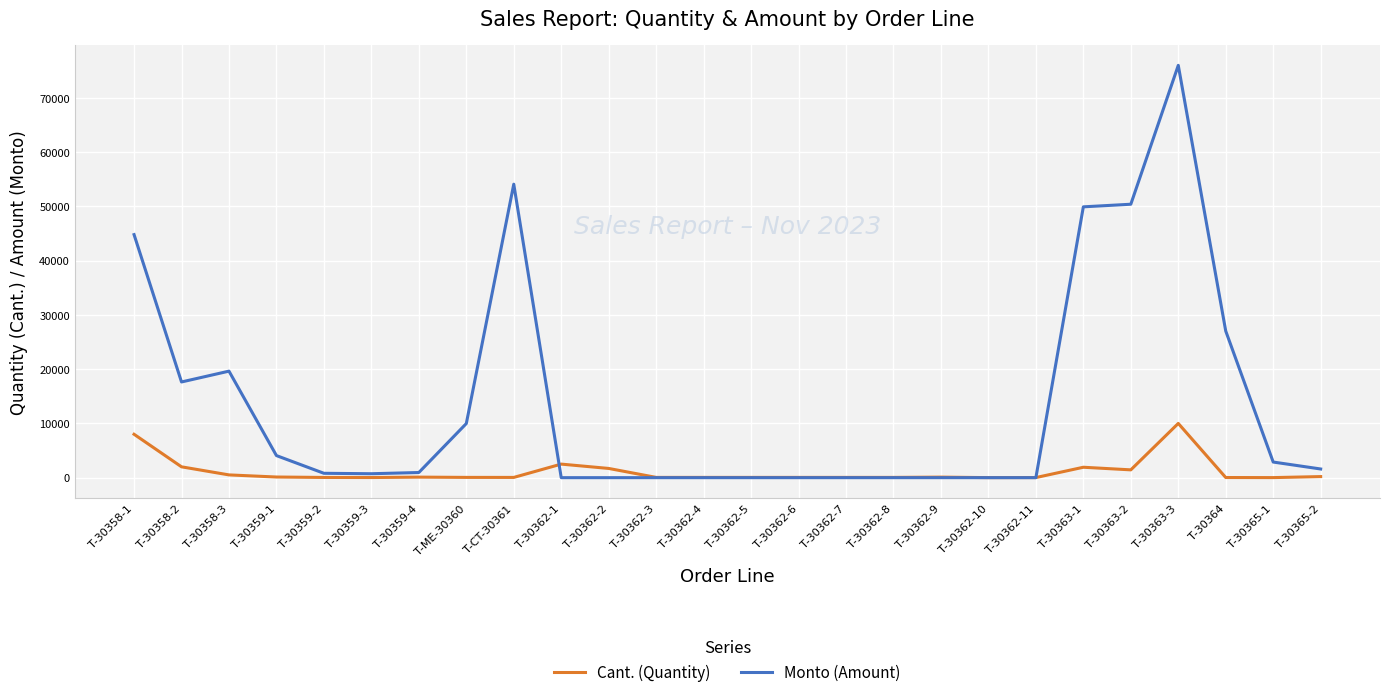

What is the maximum value shown in the chart?

76000.0